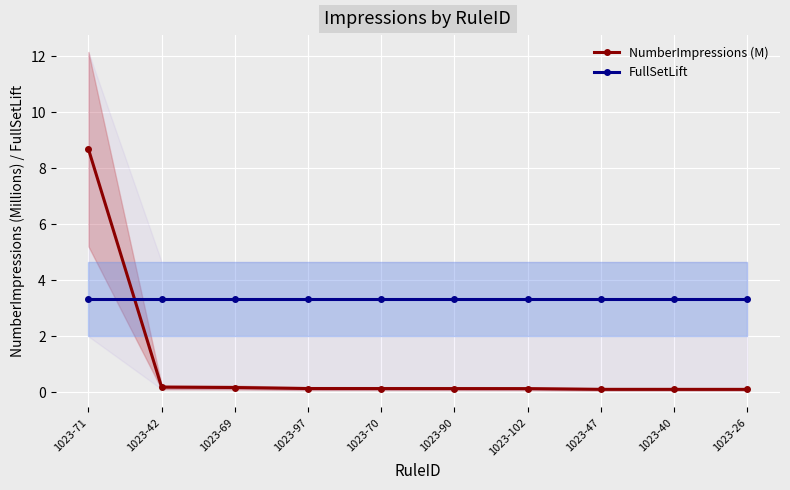

Which category has the highest value in the NumberImpressions (M) series?

1023-71